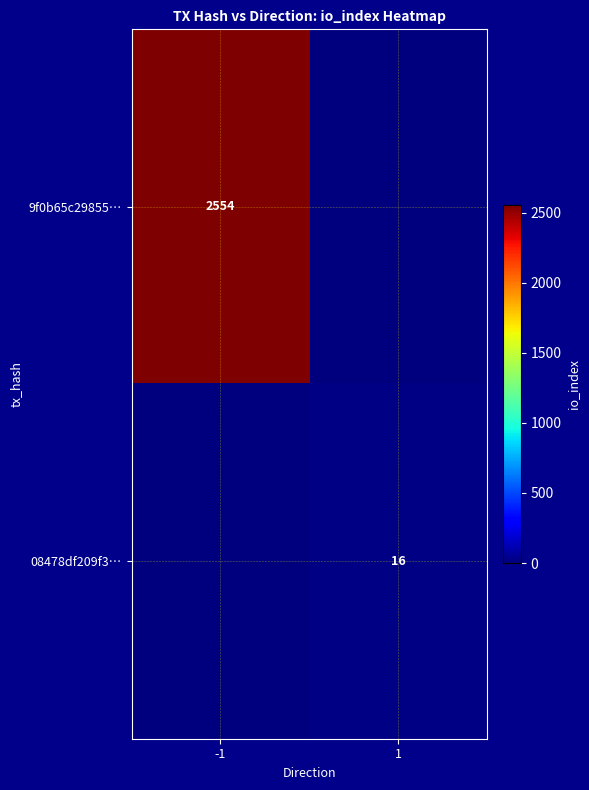

True or false: 08478df209f3… has a value of 16 at 1.

True